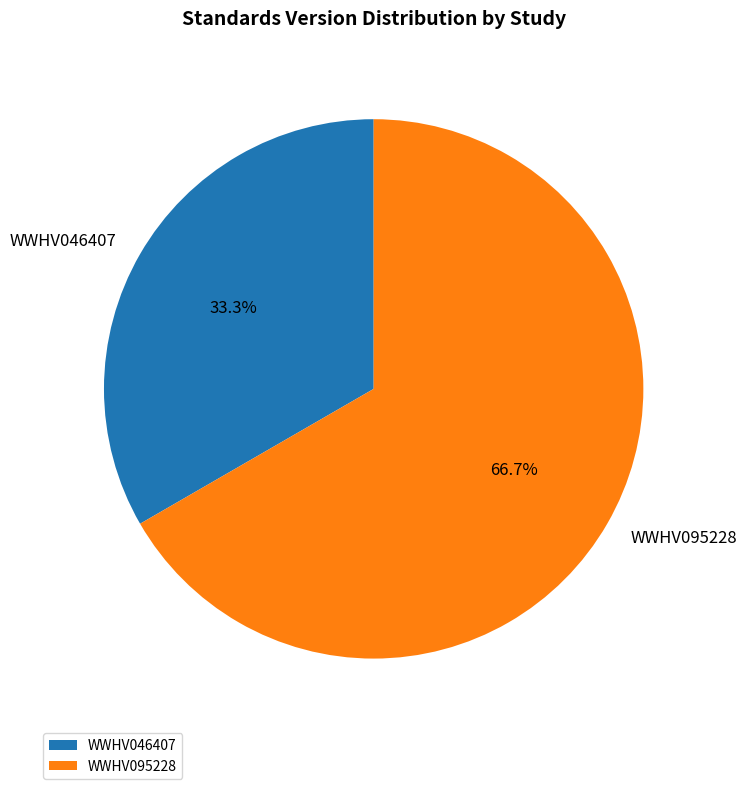

True or false: WWHV046407 accounts for 33% of the total.

True